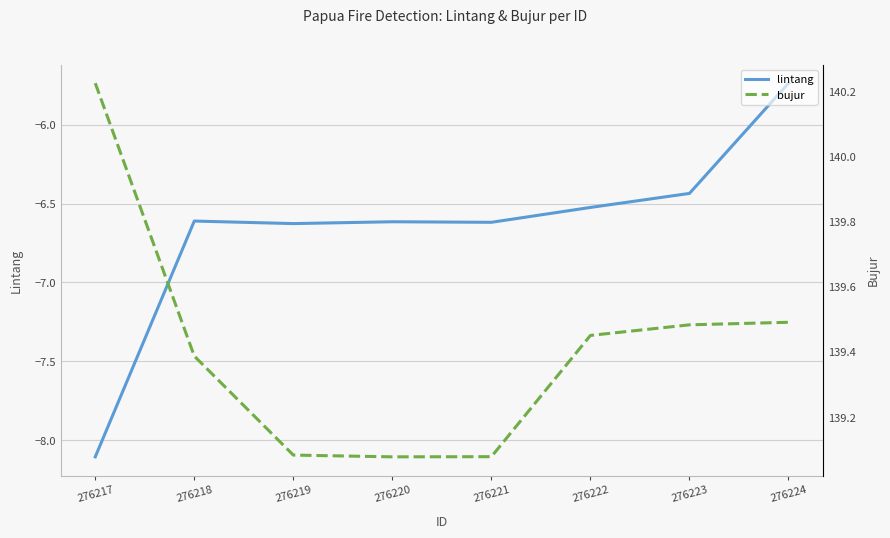

What is the total value across all series at 276221?

132.5